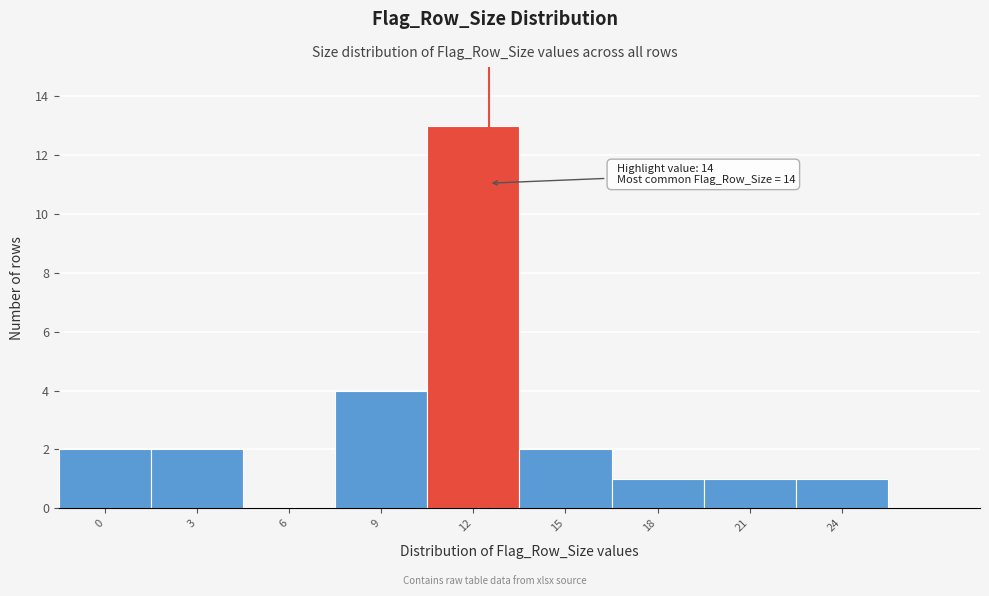

Reading left to right, extract all data points from this chart.

0=2	3=2	6=0	9=4	12=13	15=2	18=1	21=1	24=1